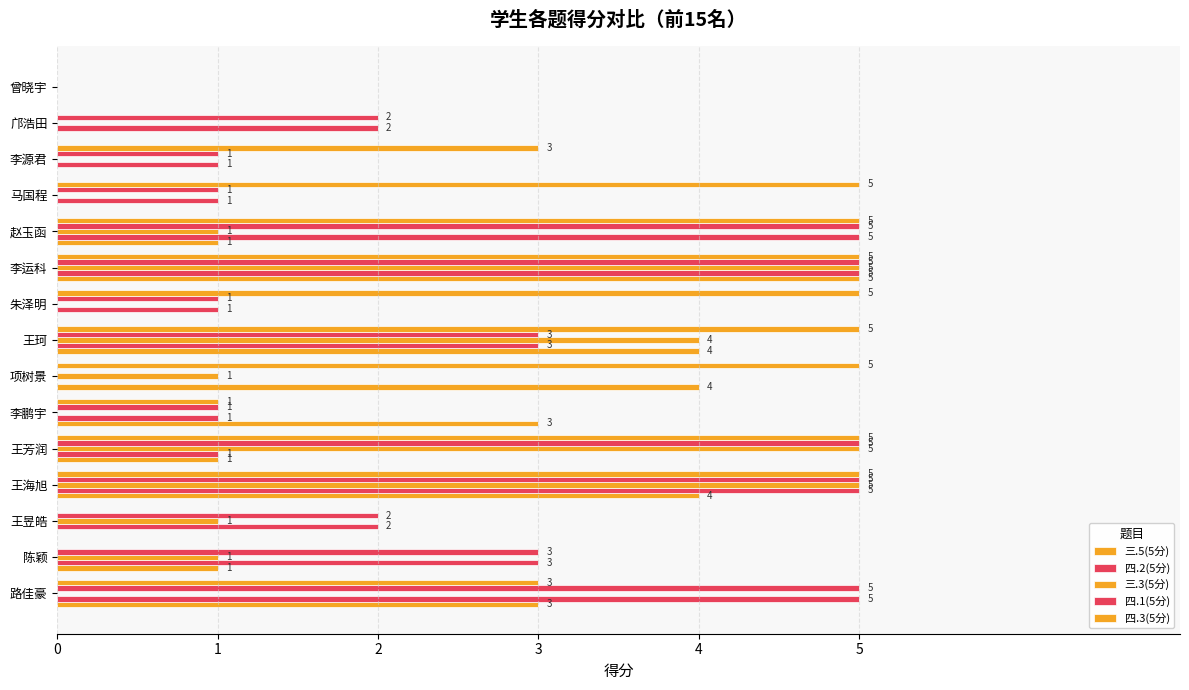

How many values in 三.5(5分) are above zero?

9